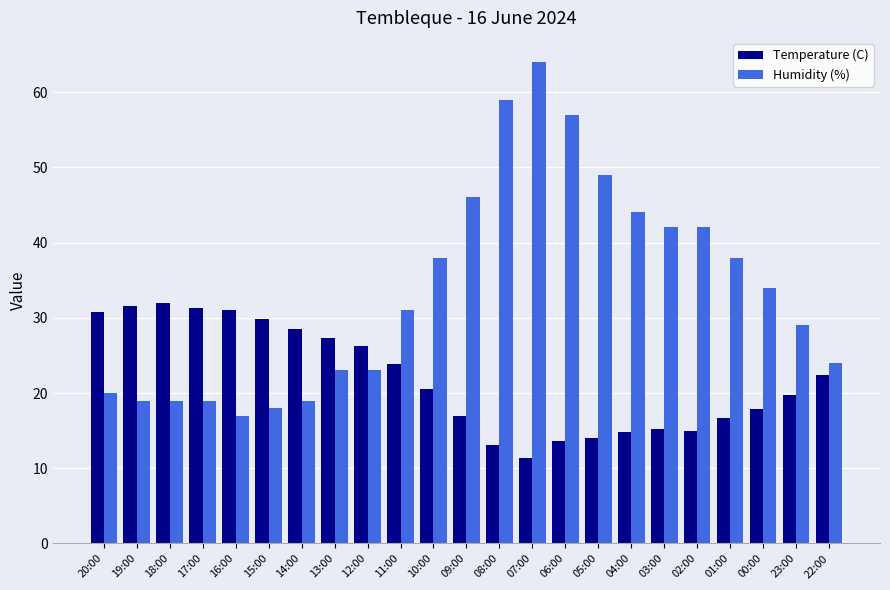

Is the value of Humidity (%) at 08:00 greater than the value of Temperature (C) at 02:00?

Yes